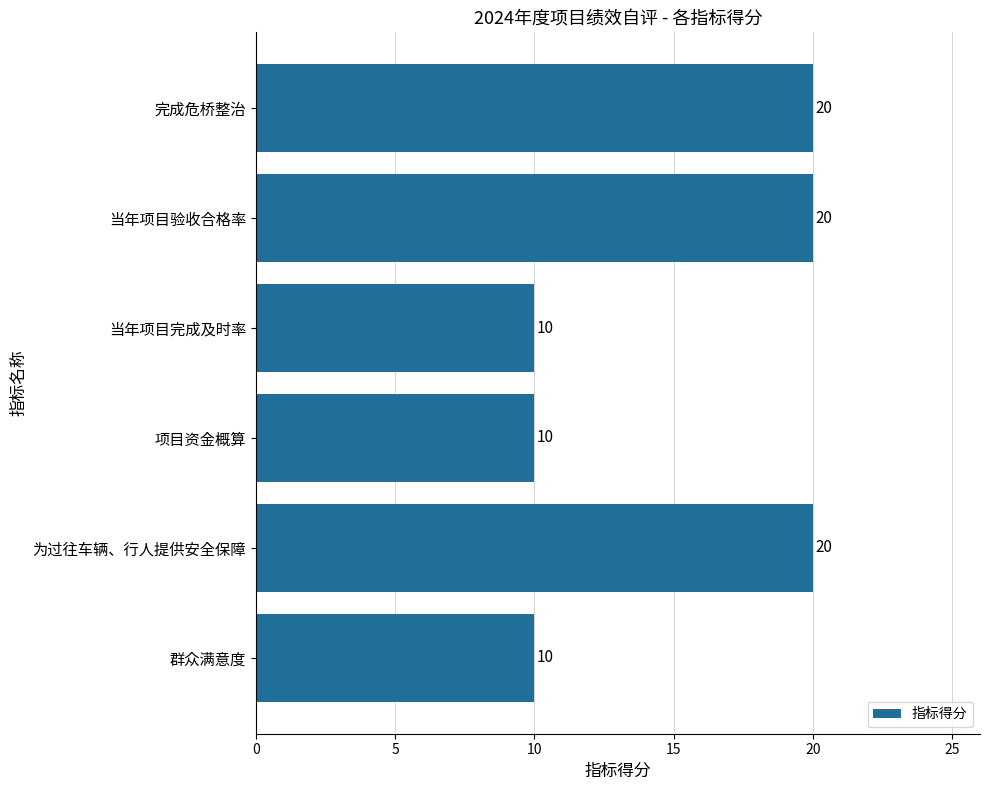

What is the average value?

15